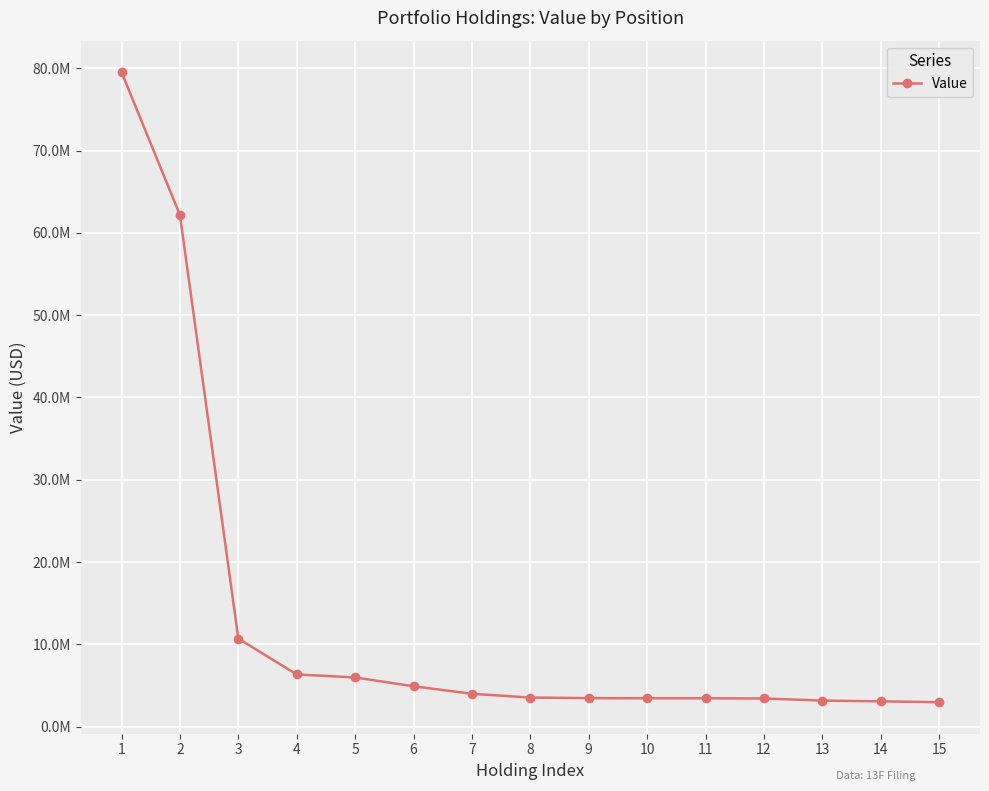

Is it true that the value at 5 is 8580959?

False